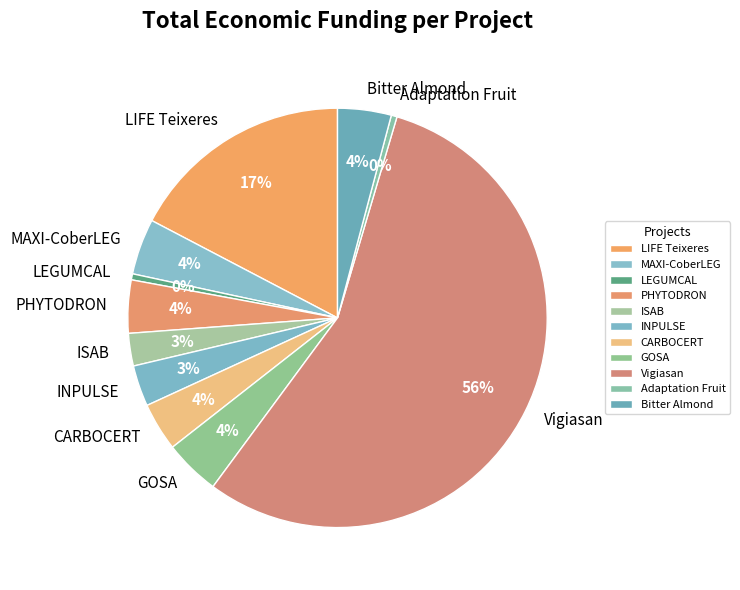

Is it true that PHYTODRON is 4% of the pie?

True